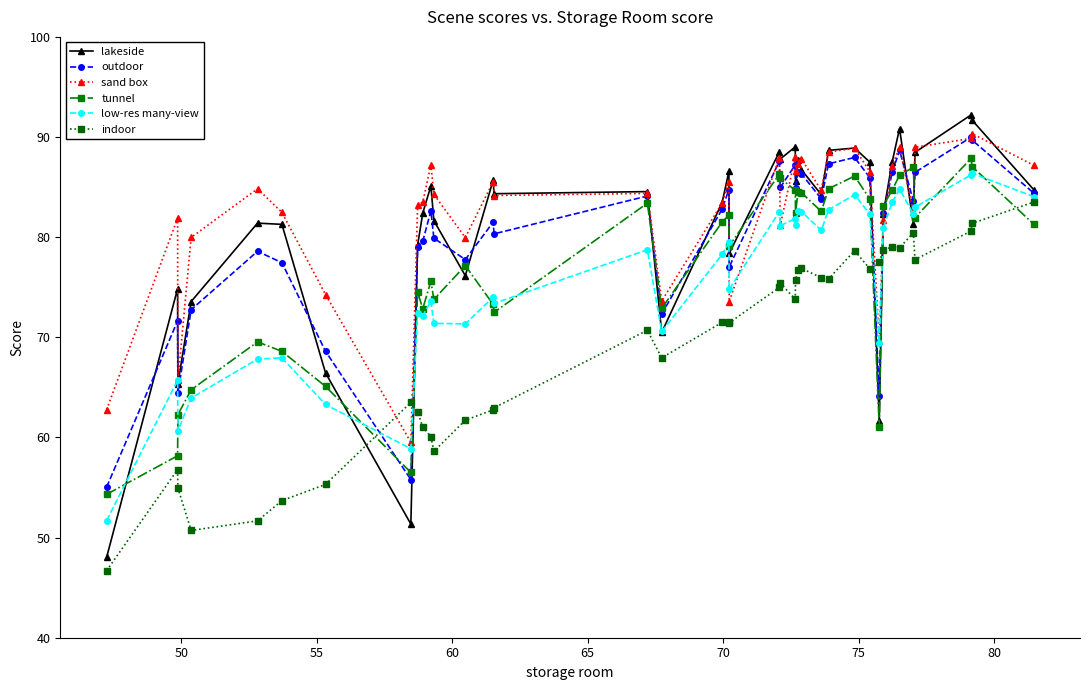

True or false: tunnel and lakeside cross at least once.

True